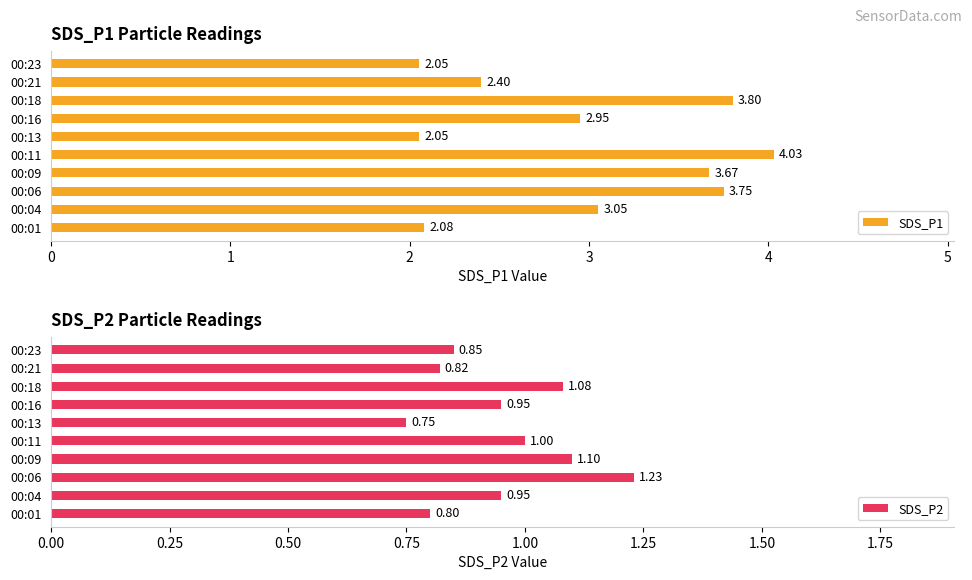

What is the difference between the SDS_P1 values at 00:13 and 00:16?

0.9